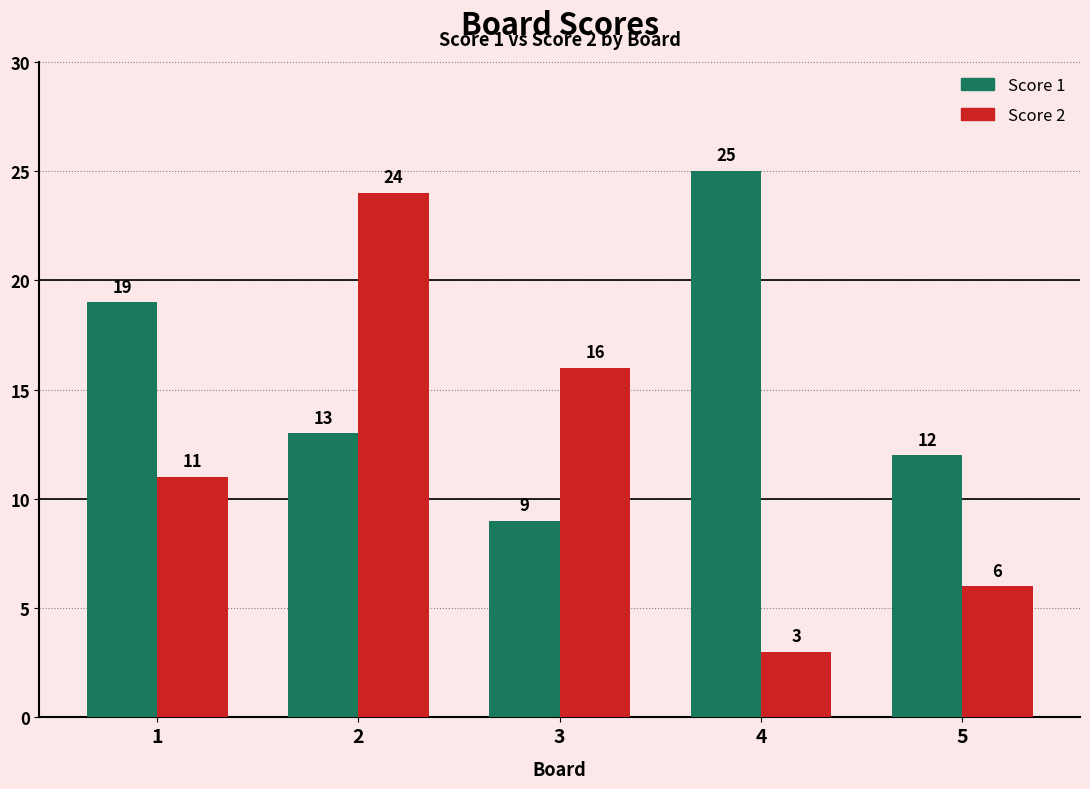

Between 2 and 4, which series saw the biggest shift?

Score 2